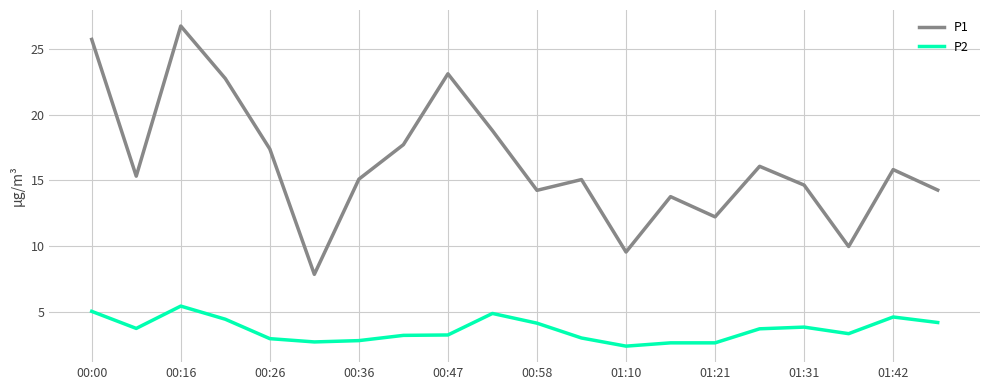

True or false: P1 and P2 cross at least once.

False